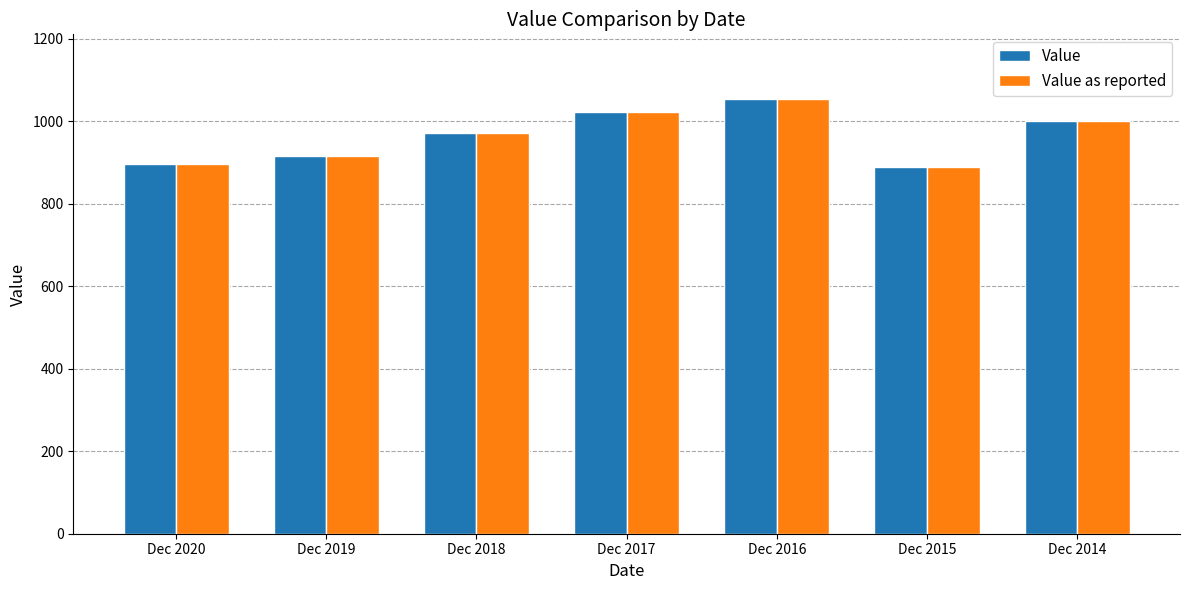

Is the value of Value as reported at Dec 2020 greater than the value of Value at Dec 2019?

No